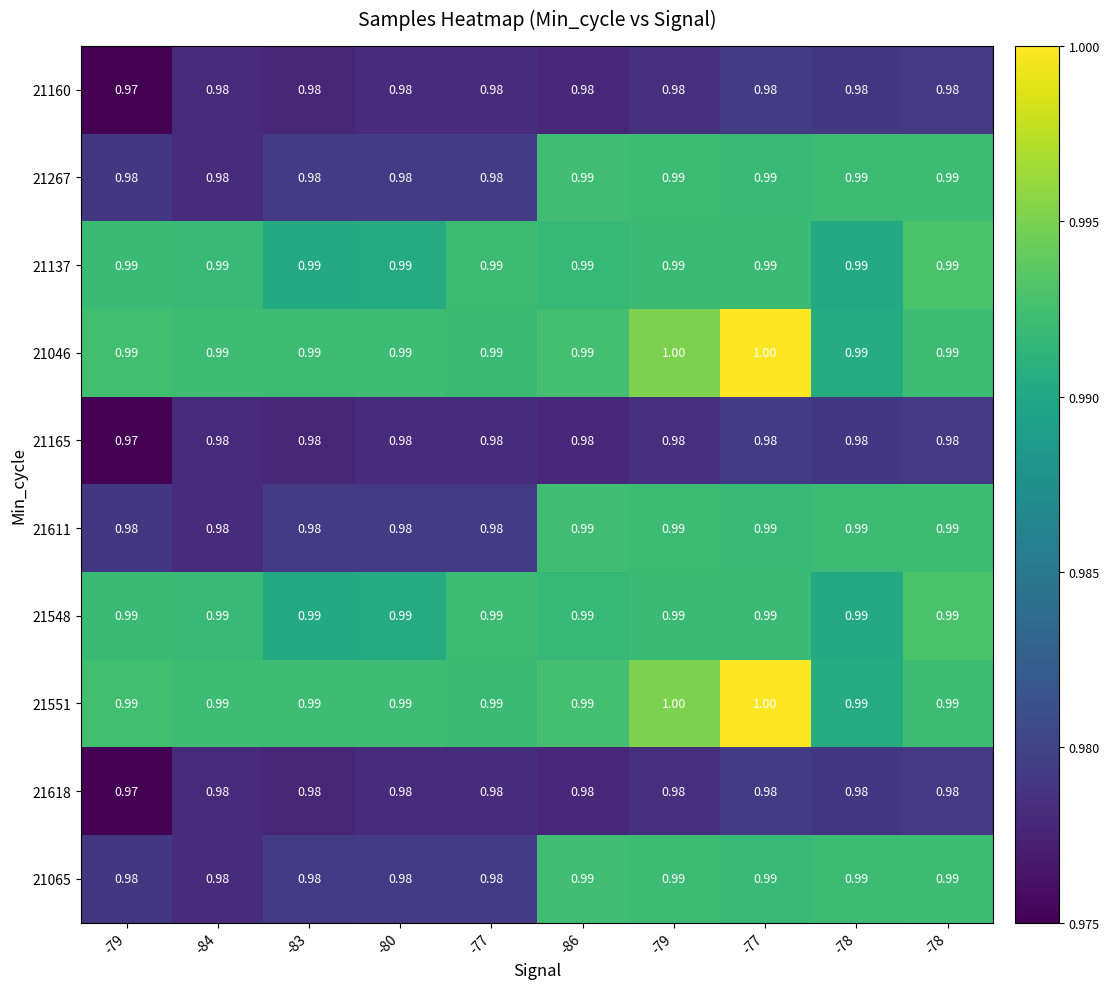

How many data points does each series have?

10